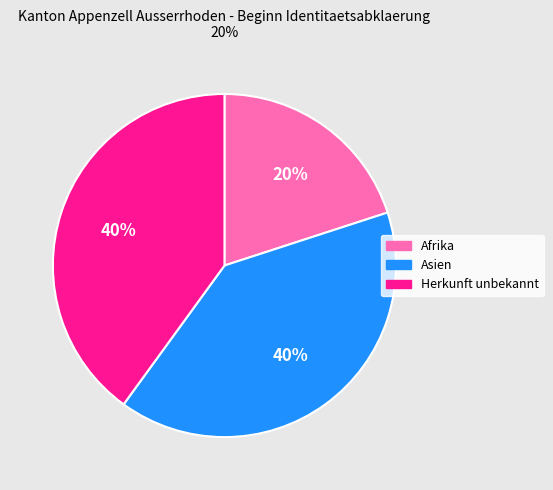

Combined, do Herkunft unbekannt and Asien account for over 50%?

Yes